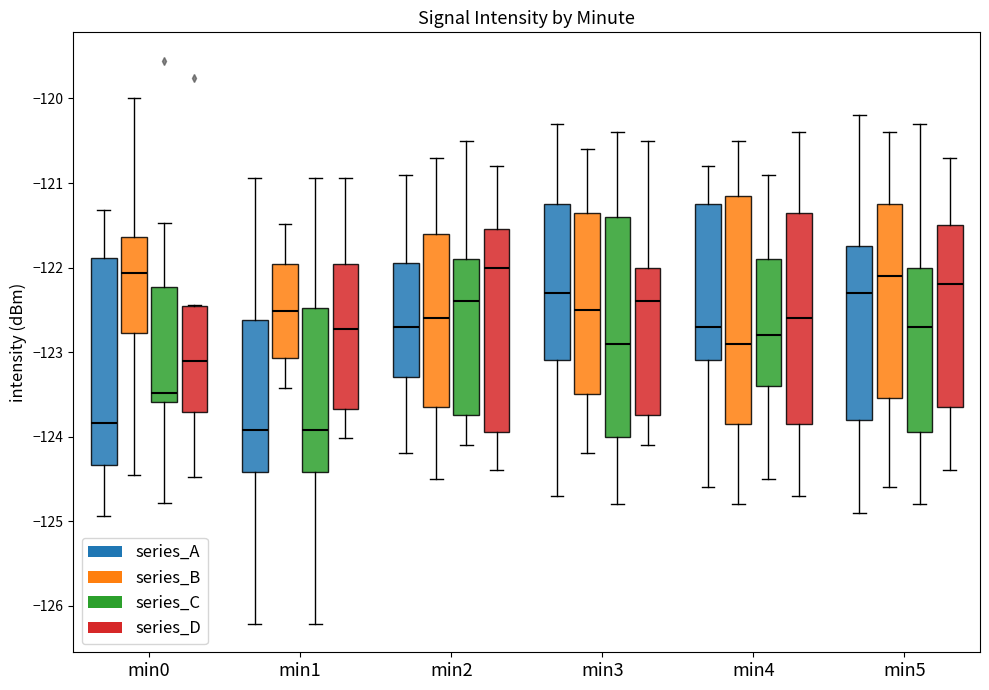

Reading left to right, transcribe this box plot: for each box, give where its median line is, the range the box spans, and where its two whiskers end, as read against the y-axis. The values are not printed on the chart, so give them approximately, as read against the axis.

min0 (series_A): median -123.8, box -124.3 to -121.9, whiskers -124.9 to -121.3
min0 (series_B): median -122.1, box -122.8 to -121.6, whiskers -124.4 to -120.0
min0 (series_C): median -123.5, box -123.6 to -122.2, whiskers -124.8 to -121.5
min0 (series_D): median -123.1, box -123.7 to -122.5, whiskers -124.5 to -122.4
min1 (series_A): median -123.9, box -124.4 to -122.6, whiskers -126.2 to -120.9
min1 (series_B): median -122.5, box -123.1 to -122.0, whiskers -123.4 to -121.5
min1 (series_C): median -123.9, box -124.4 to -122.5, whiskers -126.2 to -120.9
min1 (series_D): median -122.7, box -123.7 to -122.0, whiskers -124.0 to -120.9
min2 (series_A): median -122.7, box -123.3 to -121.9, whiskers -124.2 to -120.9
min2 (series_B): median -122.6, box -123.6 to -121.6, whiskers -124.5 to -120.7
min2 (series_C): median -122.4, box -123.7 to -121.9, whiskers -124.1 to -120.5
min2 (series_D): median -122.0, box -123.9 to -121.5, whiskers -124.4 to -120.8
min3 (series_A): median -122.3, box -123.1 to -121.2, whiskers -124.7 to -120.3
min3 (series_B): median -122.5, box -123.5 to -121.3, whiskers -124.2 to -120.6
min3 (series_C): median -122.9, box -124.0 to -121.4, whiskers -124.8 to -120.4
min3 (series_D): median -122.4, box -123.7 to -122.0, whiskers -124.1 to -120.5
min4 (series_A): median -122.7, box -123.1 to -121.2, whiskers -124.6 to -120.8
min4 (series_B): median -122.9, box -123.8 to -121.1, whiskers -124.8 to -120.5
min4 (series_C): median -122.8, box -123.4 to -121.9, whiskers -124.5 to -120.9
min4 (series_D): median -122.6, box -123.8 to -121.3, whiskers -124.7 to -120.4
min5 (series_A): median -122.3, box -123.8 to -121.7, whiskers -124.9 to -120.2
min5 (series_B): median -122.1, box -123.5 to -121.2, whiskers -124.6 to -120.4
min5 (series_C): median -122.7, box -123.9 to -122.0, whiskers -124.8 to -120.3
min5 (series_D): median -122.2, box -123.6 to -121.5, whiskers -124.4 to -120.7